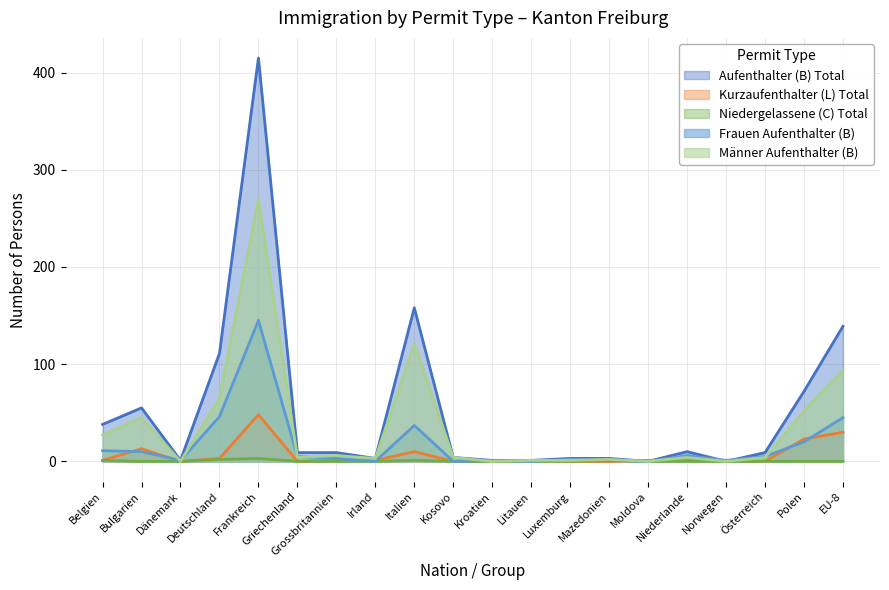

Reading left to right, extract all data points from this chart.

Aufenthalter (B) Total: 38	55	1	111	415	9	9	3	158	4	1	1	3	3	0	10	0	9	72	139
Kurzaufenthalter (L) Total: 1	13	0	3	48	0	1	1	10	0	1	1	0	0	1	2	1	0	23	30
Niedergelassene (C) Total: 1	0	0	2	3	0	0	0	1	0	0	0	0	1	0	0	0	0	0	0
Frauen Aufenthalter (B): 11	10	1	46	145	5	3	0	37	0	1	0	2	1	0	6	1	5	20	45
Männer Aufenthalter (B): 27	45	0	65	270	4	6	3	121	4	0	1	1	2	0	4	0	4	52	94